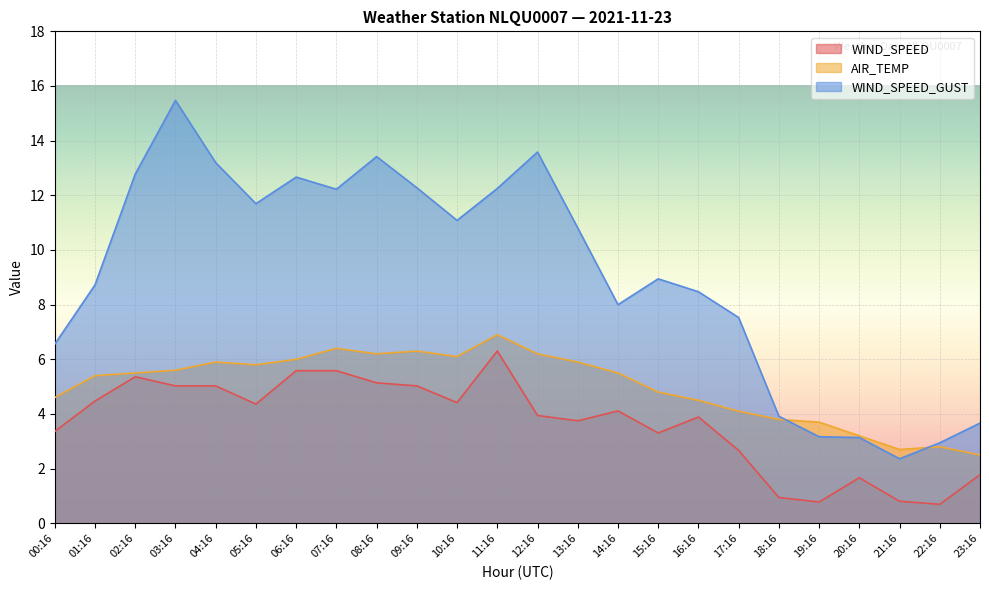

What is the label of the 6th point from the right?

18:16